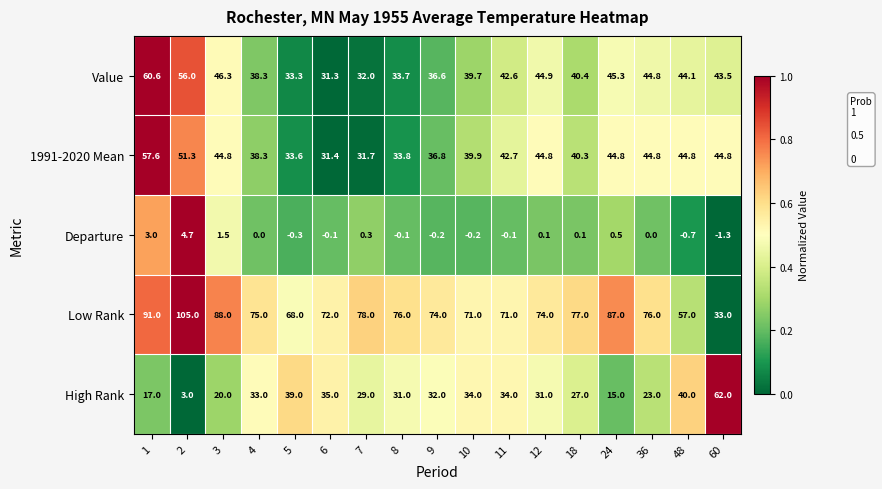

Which category has the lowest value across all series?

60